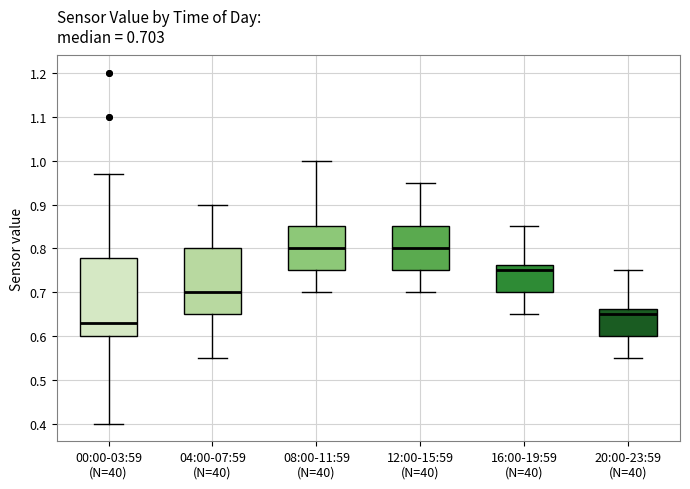

Which box is the tallest, from its lower edge to its upper edge?

00:00-03:59 (N=40)